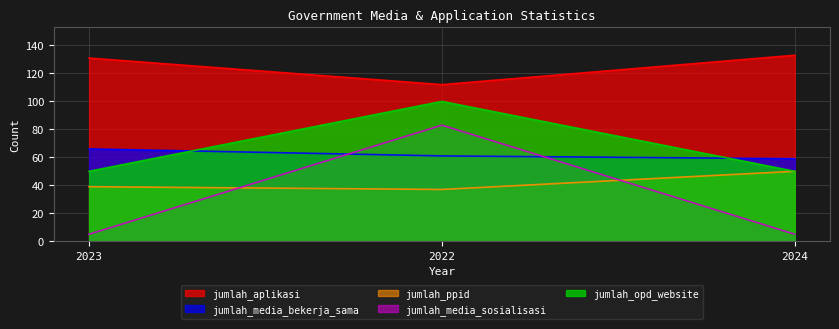

What is the value of the jumlah_media_yang_bekerja_sama_dengan_pemerintah_kota_jambi point at the 2nd from the left?

61